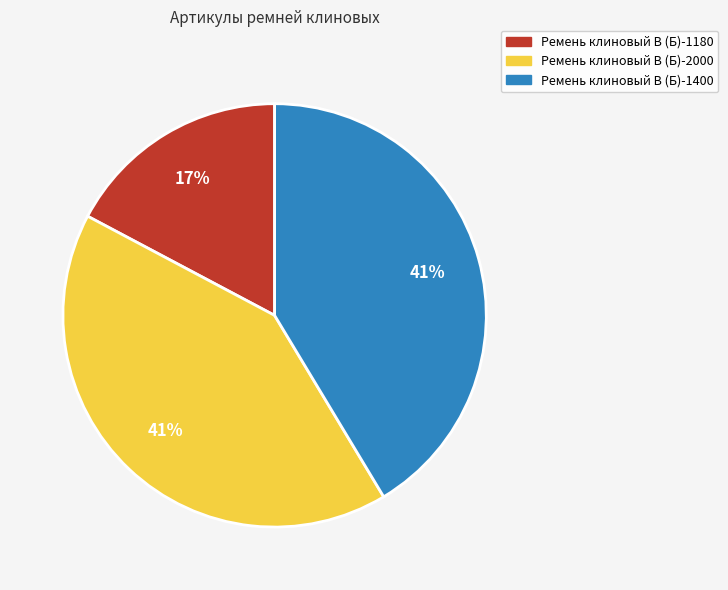

Does Ремень клиновый В (Б)-1400 represent more than half of the total?

No